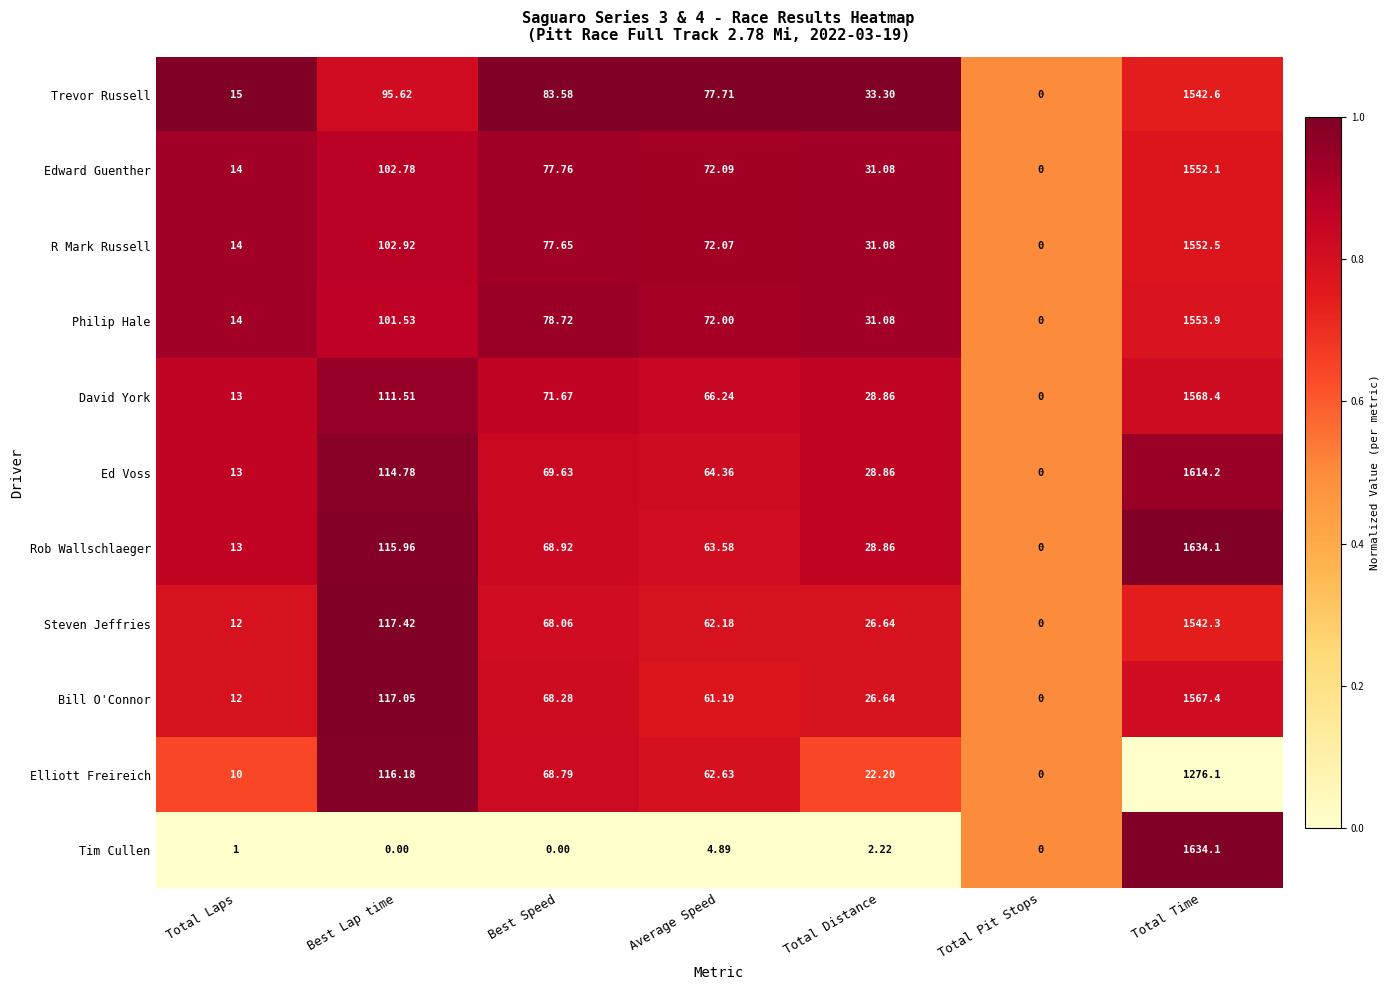

Which series has the largest total across all categories?

Rob Wallschlaeger